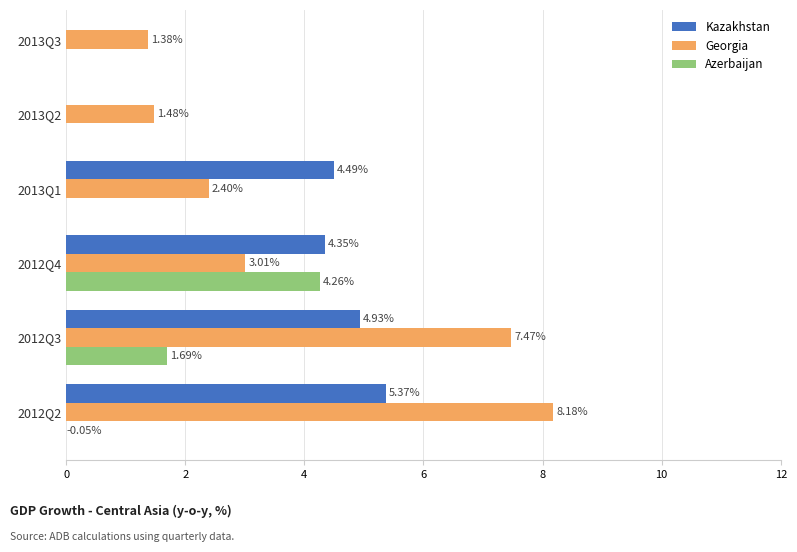

List the series in order of their overall mean, highest first.

Kazakhstan, Georgia, Azerbaijan